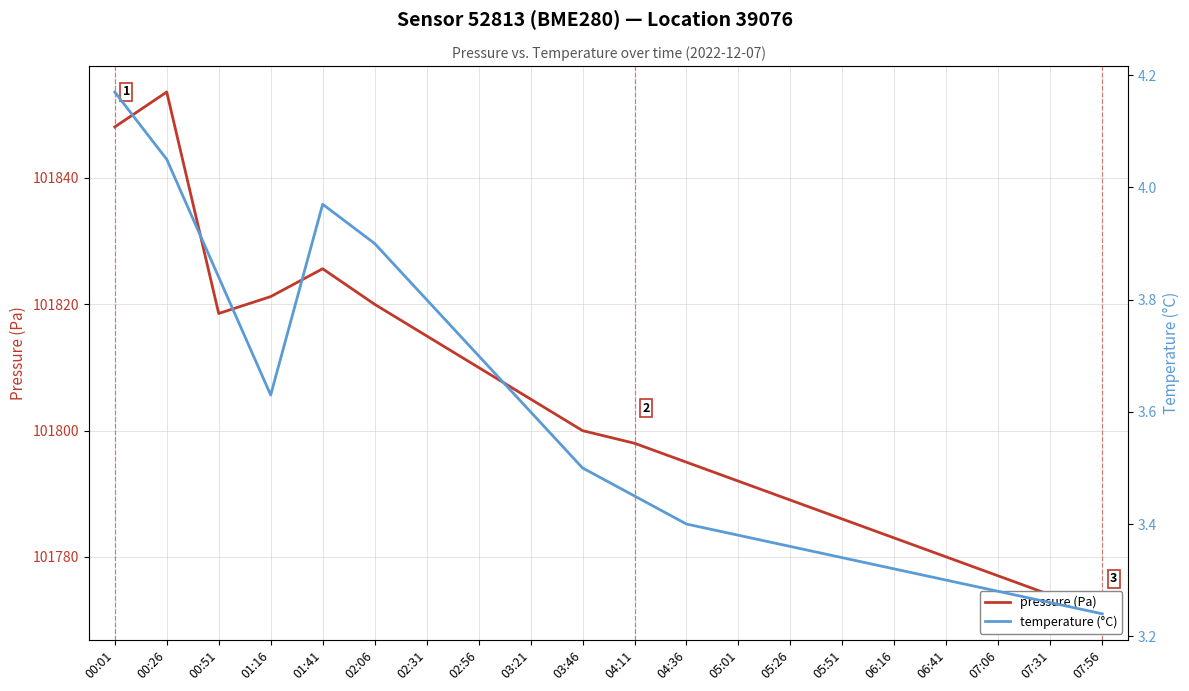

What is the difference between the second highest and second lowest values in the pressure (Pa) series?

74.1